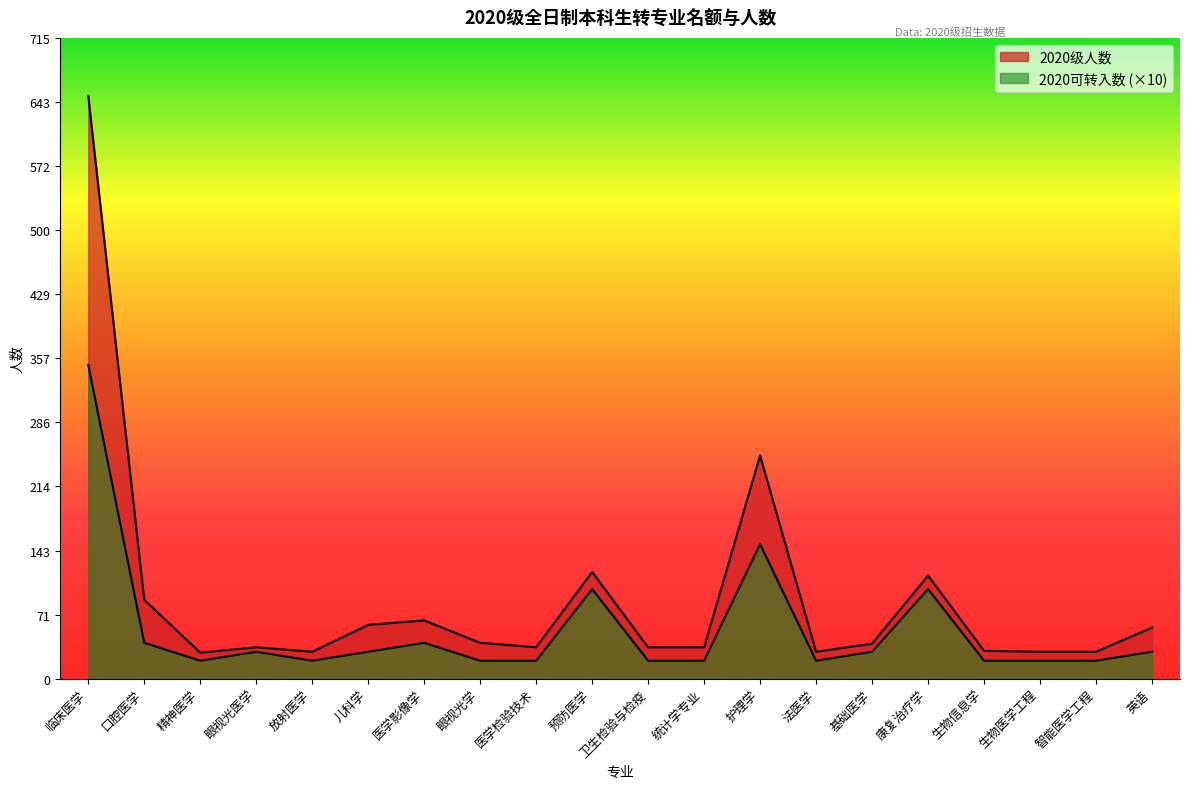

Which series changed the most between 法医学 and 生物医学工程?

2020级人数